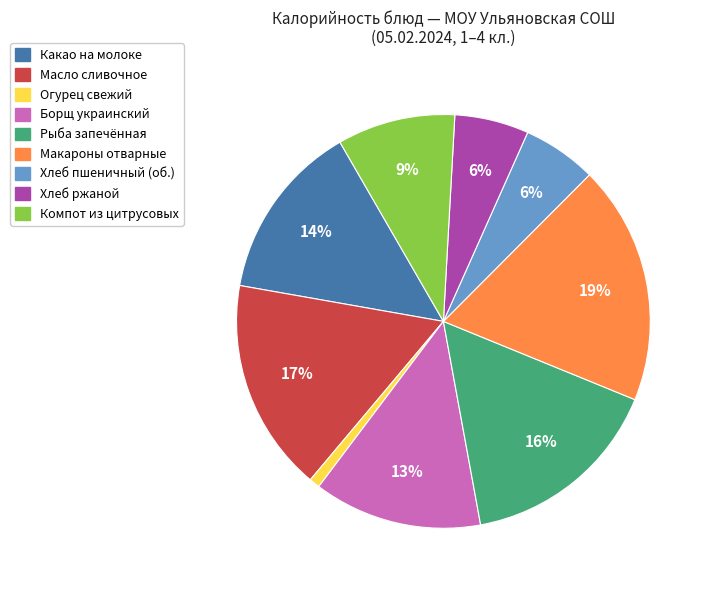

Is there a majority slice in this chart?

No